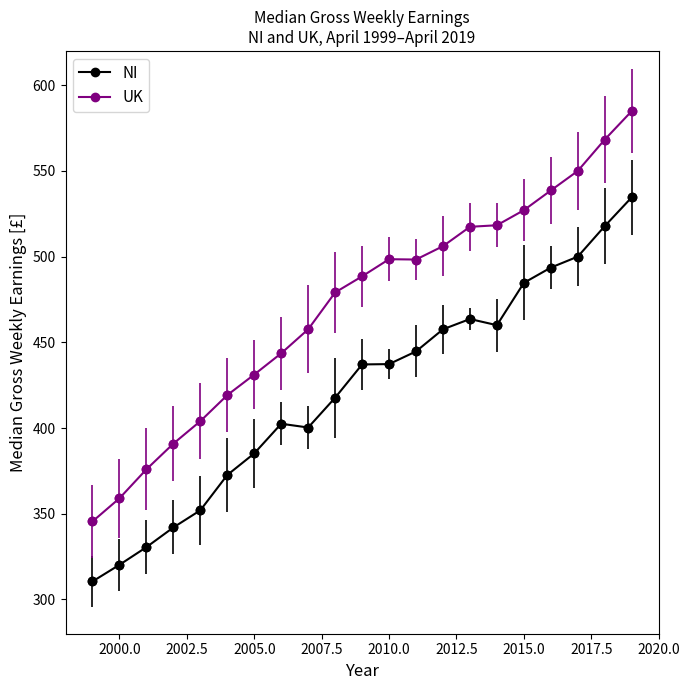

At how many categories does at least one series exceed 325?

21